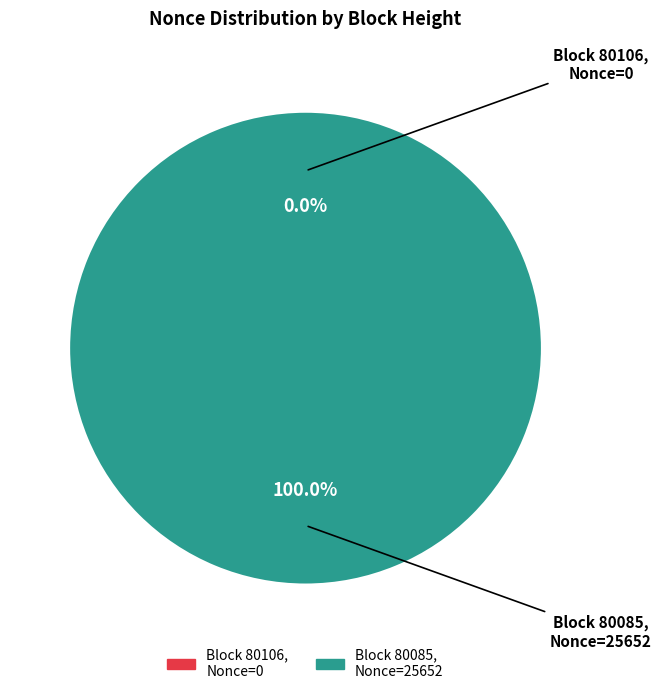

To the nearest percent, what is the difference between the largest and smallest slice percentages?

100%